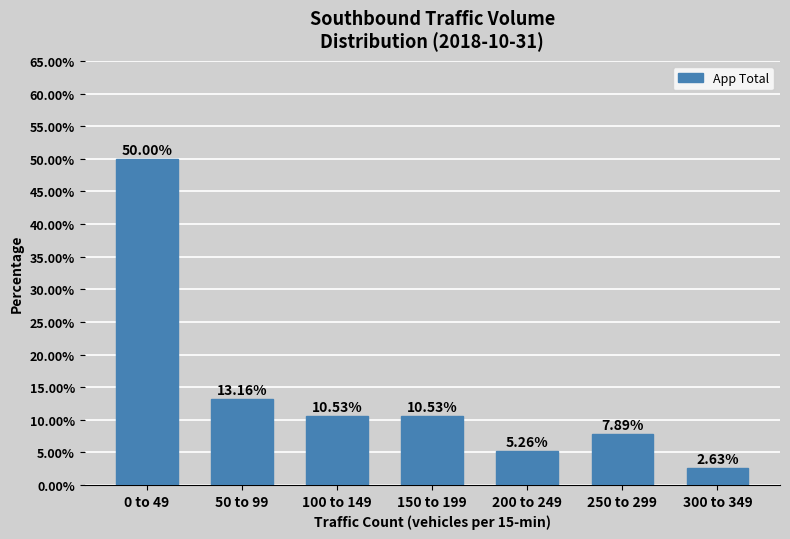

Approximately how many times larger is the value at 250 to 299 compared to 300 to 349?

3.0